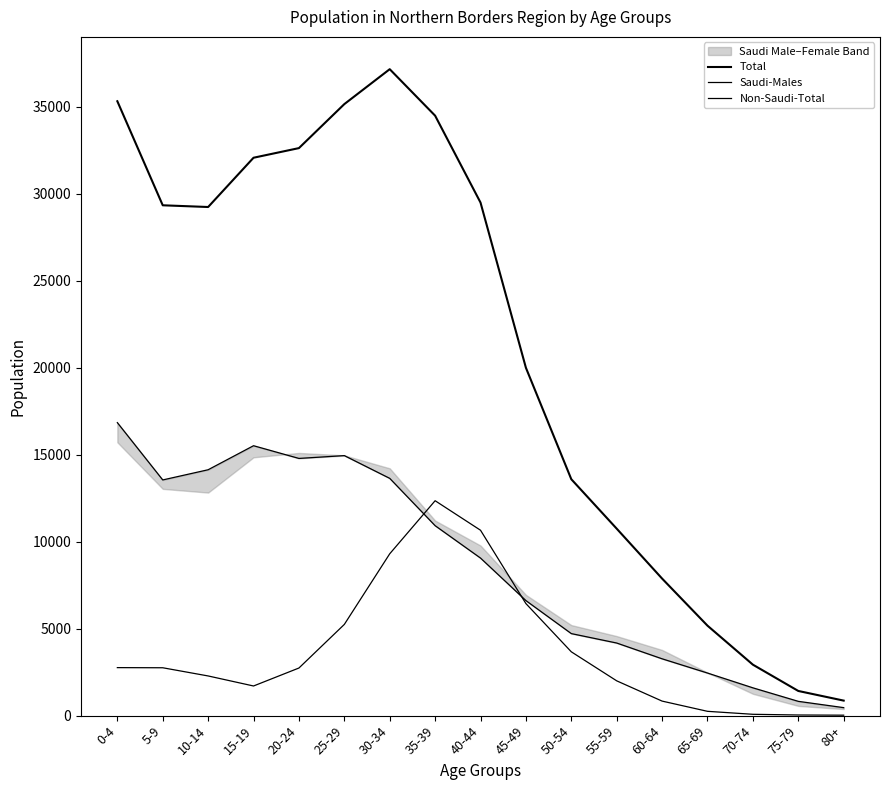

Between 20-24 and 35-39, which series saw the biggest shift?

Non-Saudi-Total